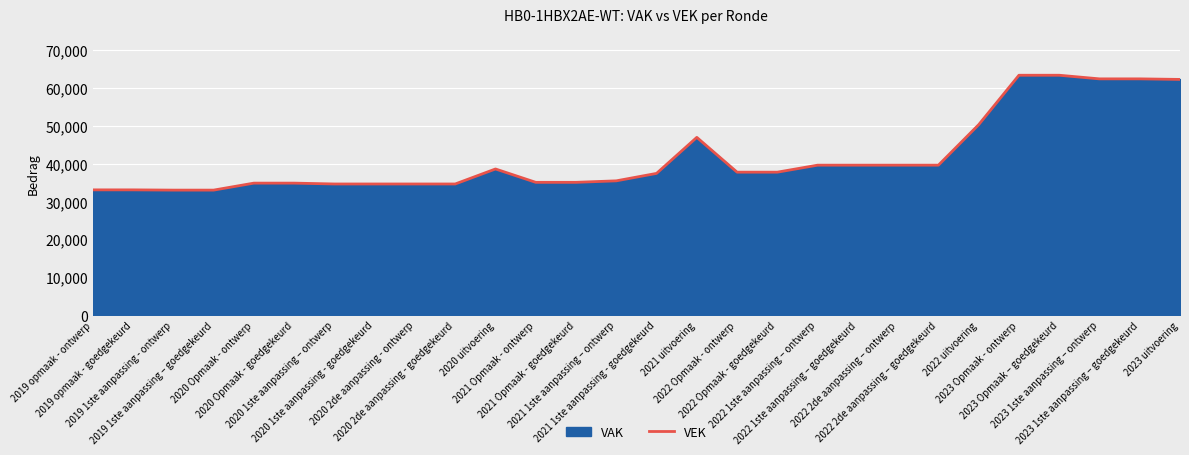

True or false: the data shows 10338 at 2020 Opmaak - goedgekeurd.

False